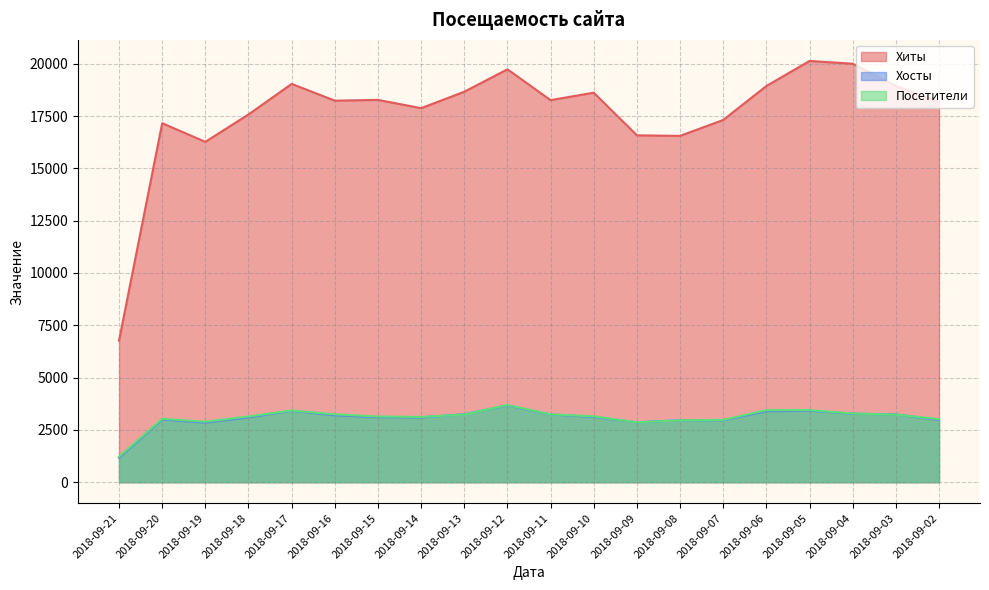

In Хосты, how many points are higher than both neighbors (excluding endpoints)?

5